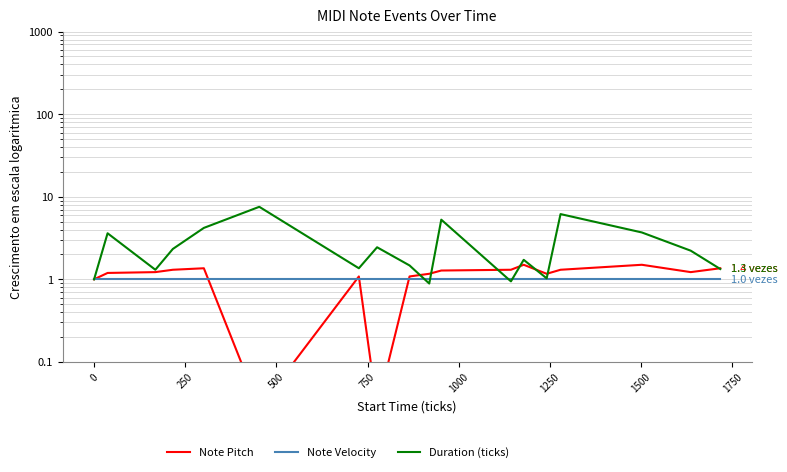

Which series has the largest range (max minus min)?

Duration (ticks)